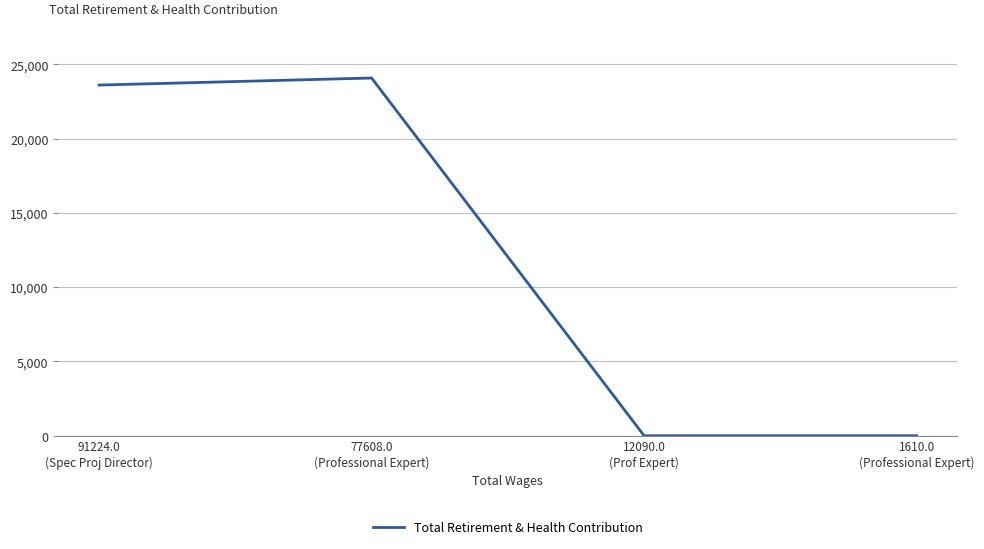

What is the change in value from 77608.0
(Professional Expert) to 12090.0
(Prof Expert)?

-24083